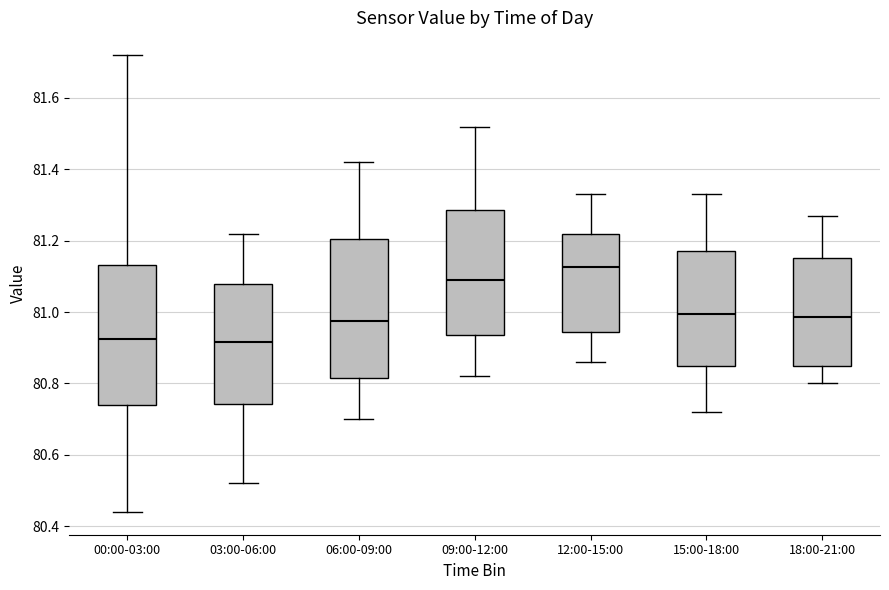

Where does the median line of the box for 00:00-03:00 sit on the y-axis? The values are not printed on the chart, so give them approximately, as read against the axis.

80.92